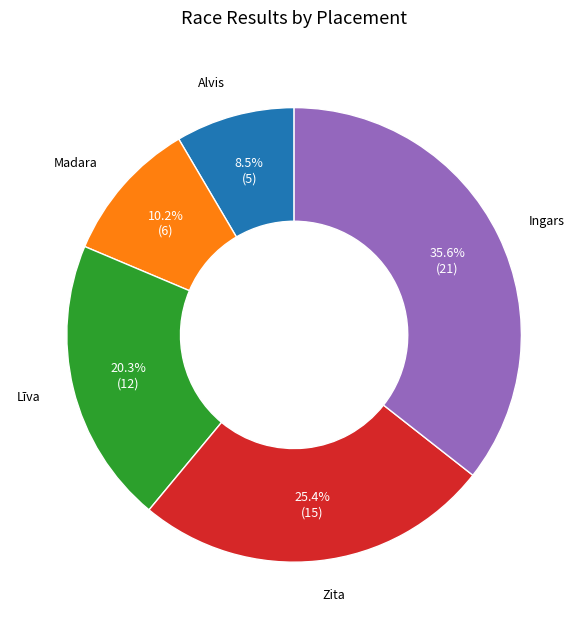

How much of the chart is everything except Līva?

79.7%